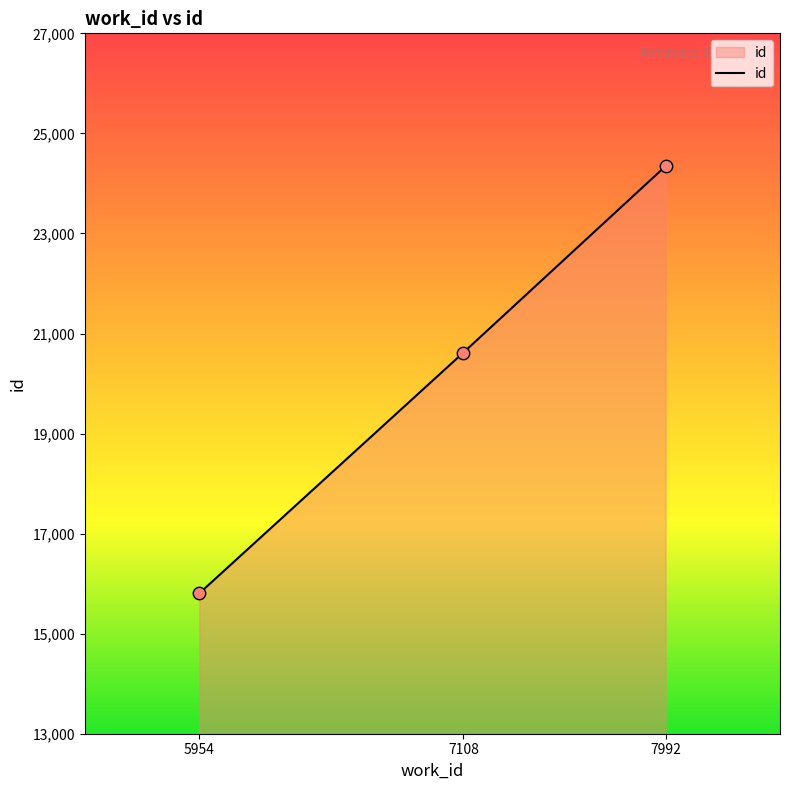

Approximately how many times larger is the value at 5954 compared to 7108?

0.8